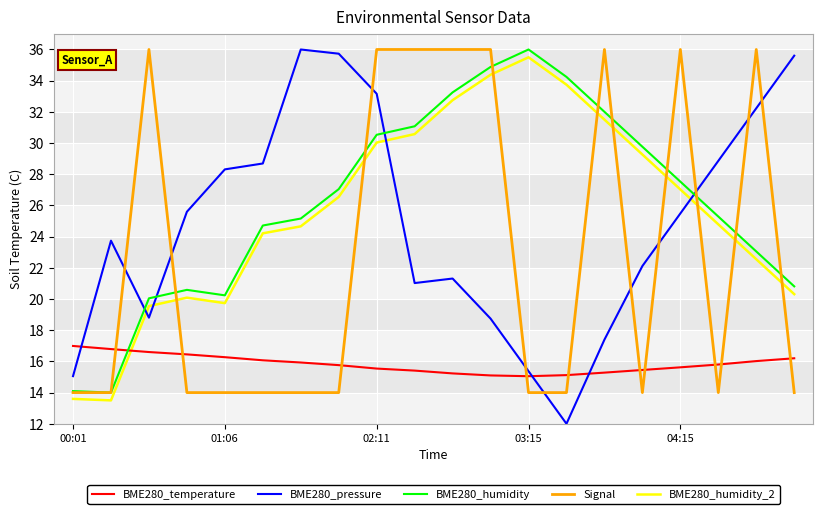

Which series has the largest range (max minus min)?

BME280_pressure